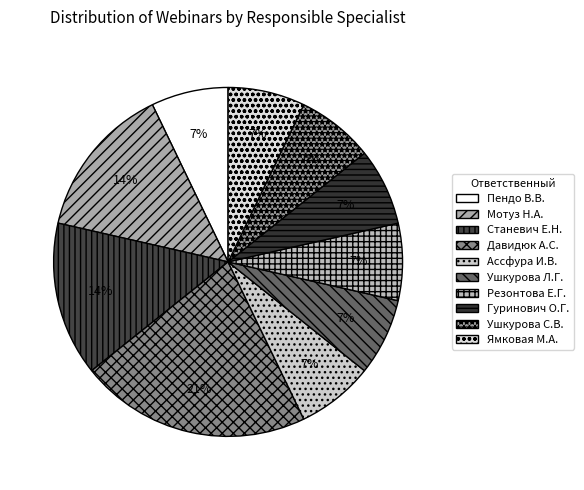

Is it true that Станевич Е.Н. is 14% of the pie?

True